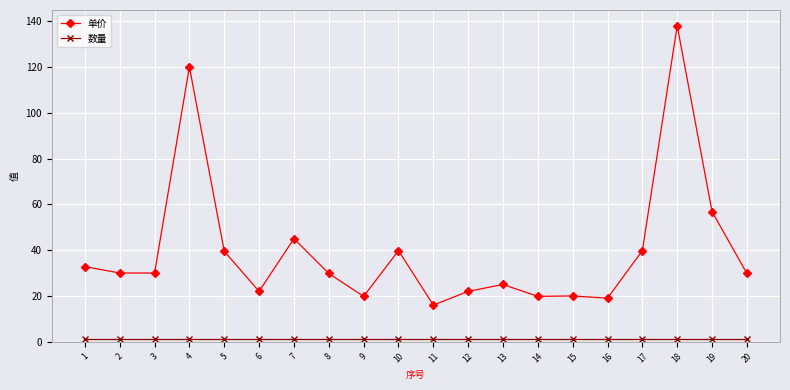

Which series has the largest range (max minus min)?

单价